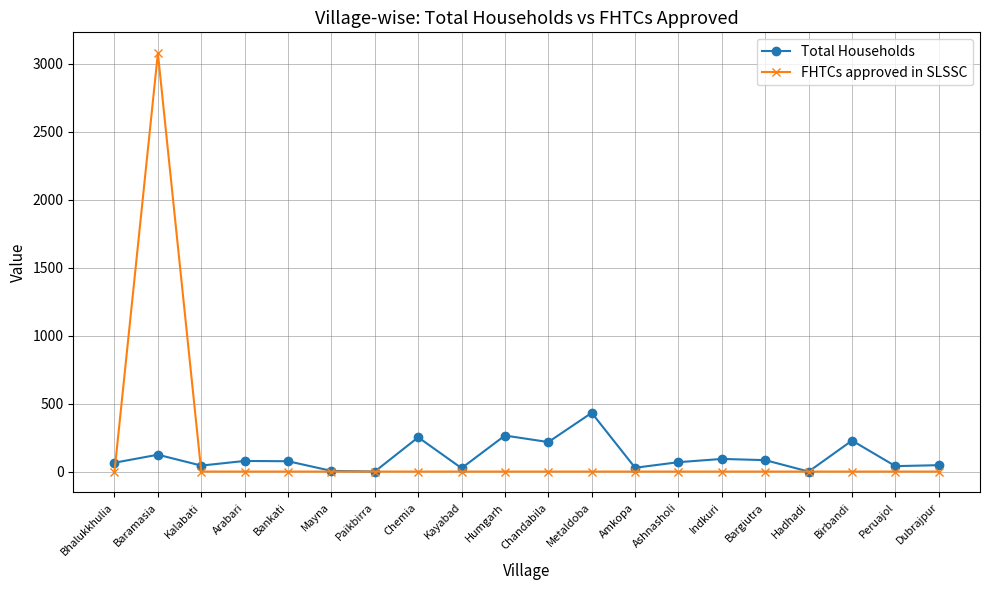

What is the maximum value for FHTCs approved in SLSSC?

3077